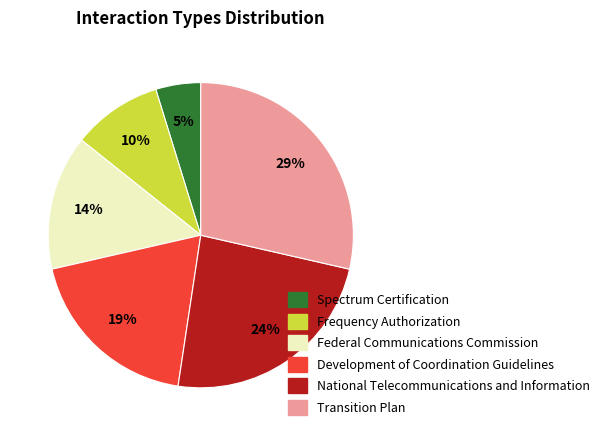

Rank the categories by value from lowest to highest.

Spectrum Certification, Frequency Authorization, Federal Communications Commission, Development of Coordination Guidelines, National Telecommunications and Information, Transition Plan